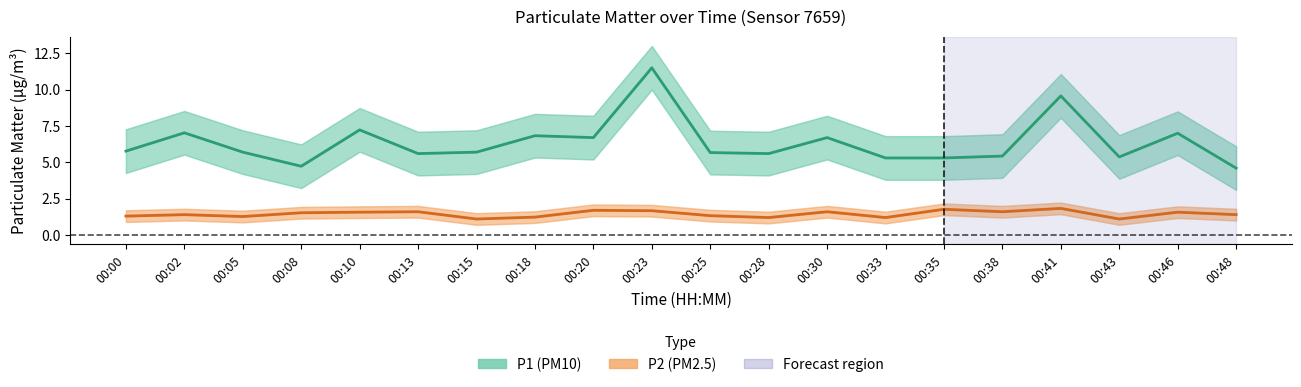

What value does the P1 series have at 00:43?

5.4